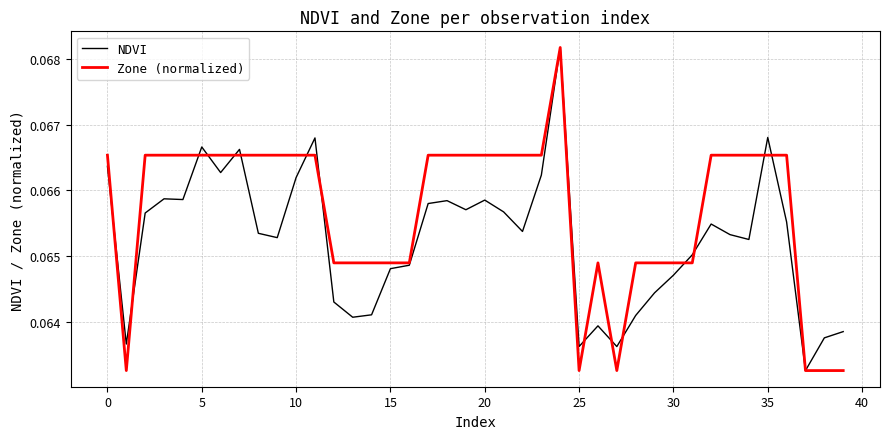

List the series in order of their overall mean, lowest first.

NDVI, Zone (normalized)